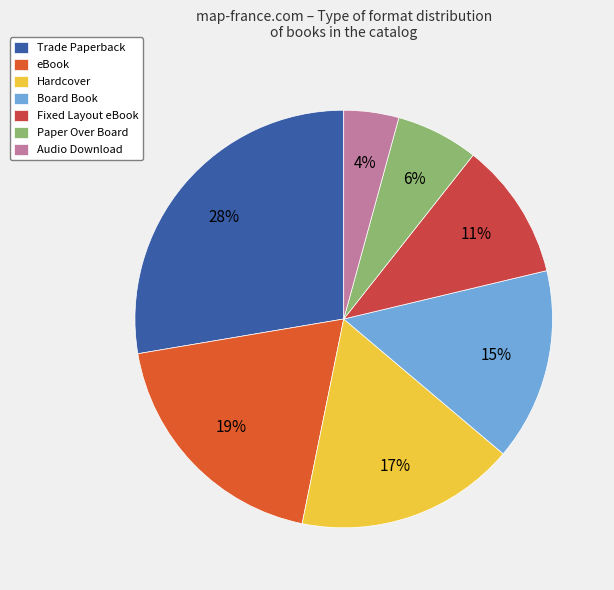

True or false: Trade Paperback accounts for 37% of the total.

False